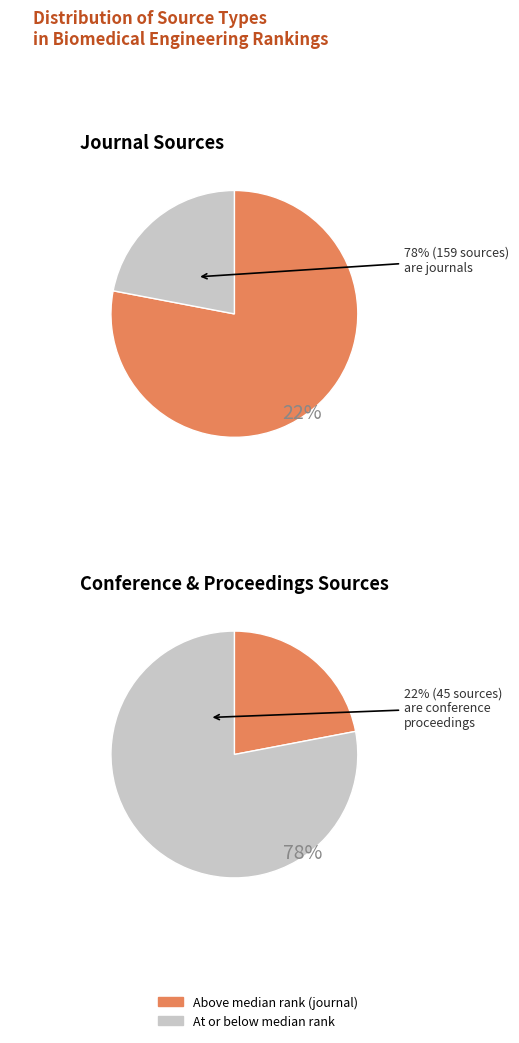

Count the number of slices in the pie.

2